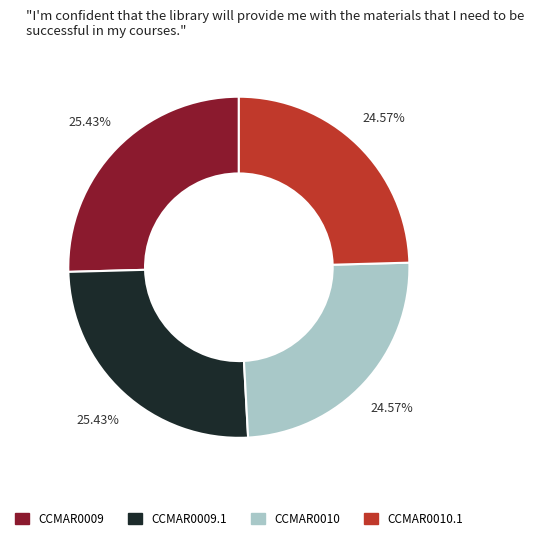

Does any single category account for the majority?

No